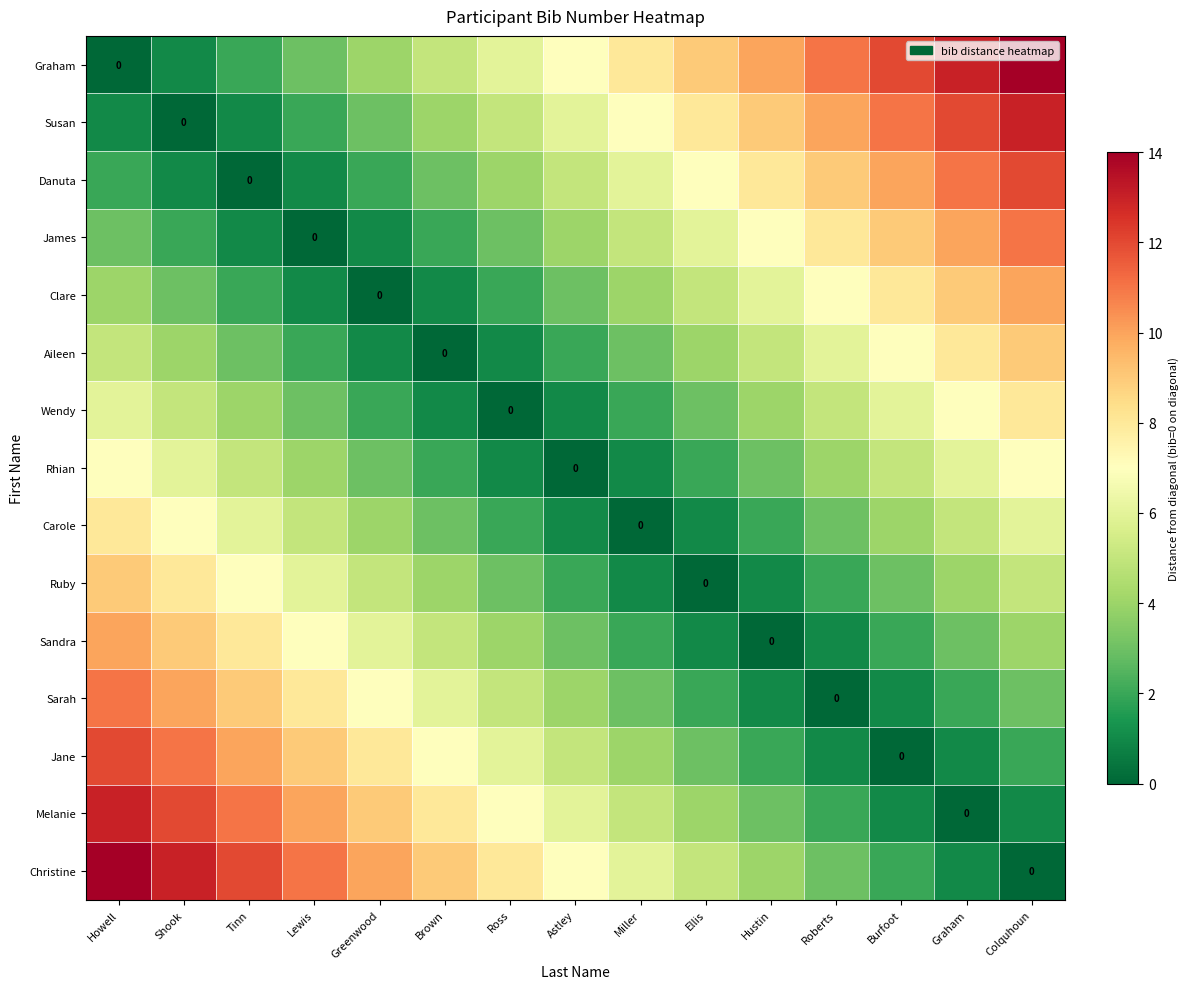

What is the difference between the Sandra values at Hustin and Lewis?

7